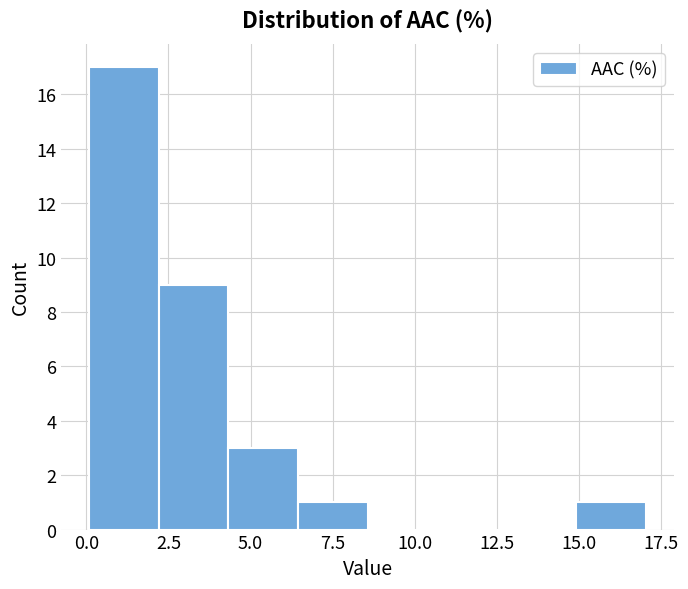

Reading left to right, list every bar in this chart as the range it spans on the x-axis followed by its height. Neither the bar edges nor the heights are printed on the chart, so give them approximately, as read against the axes.

0.0 to 2.0: 17
2.0 to 4.5: 9
4.5 to 6.5: 3
6.5 to 8.5: 1
8.5 to 10.5: 0
10.5 to 13.0: 0
13.0 to 15.0: 0
15.0 to 17.0: 1